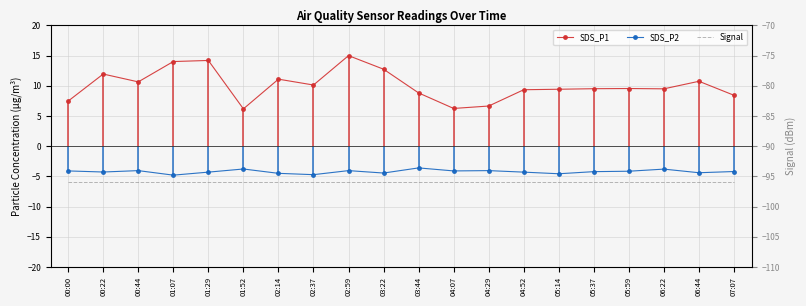

At how many categories does at least one series exceed -69?

20